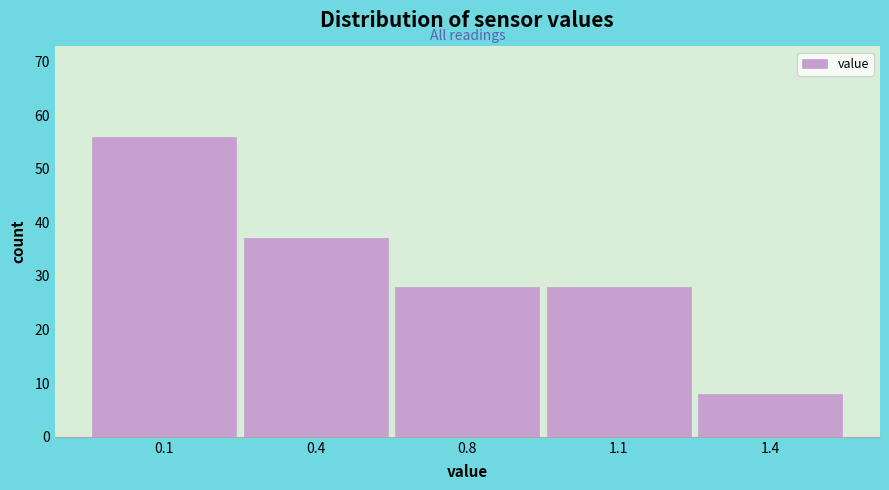

Reading right to left, extract all data points from this chart.

1.4=8	1.1=28	0.8=28	0.4=37	0.1=56